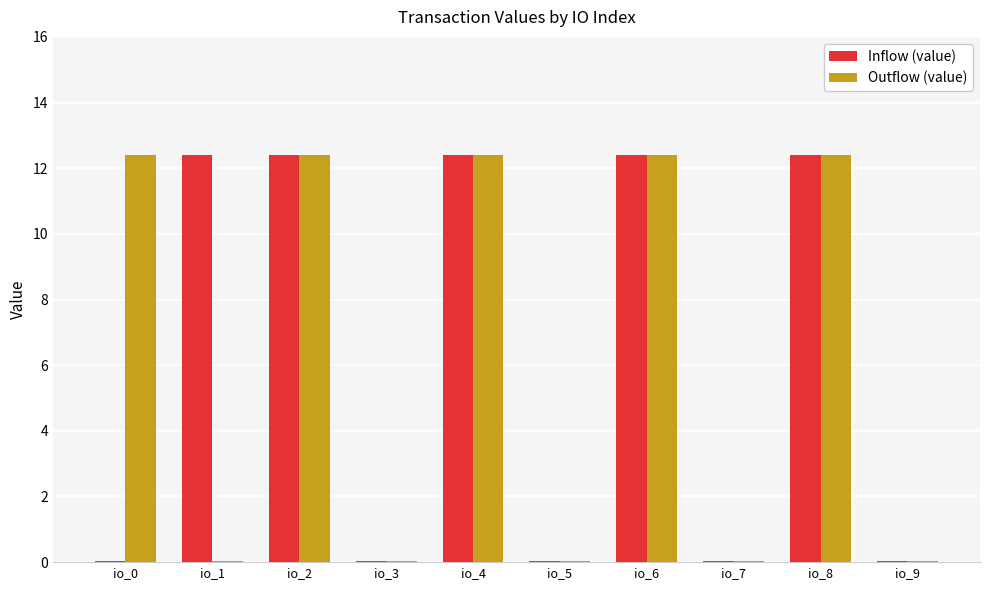

Between io_0 and io_4, which series saw the biggest shift?

Inflow (value)